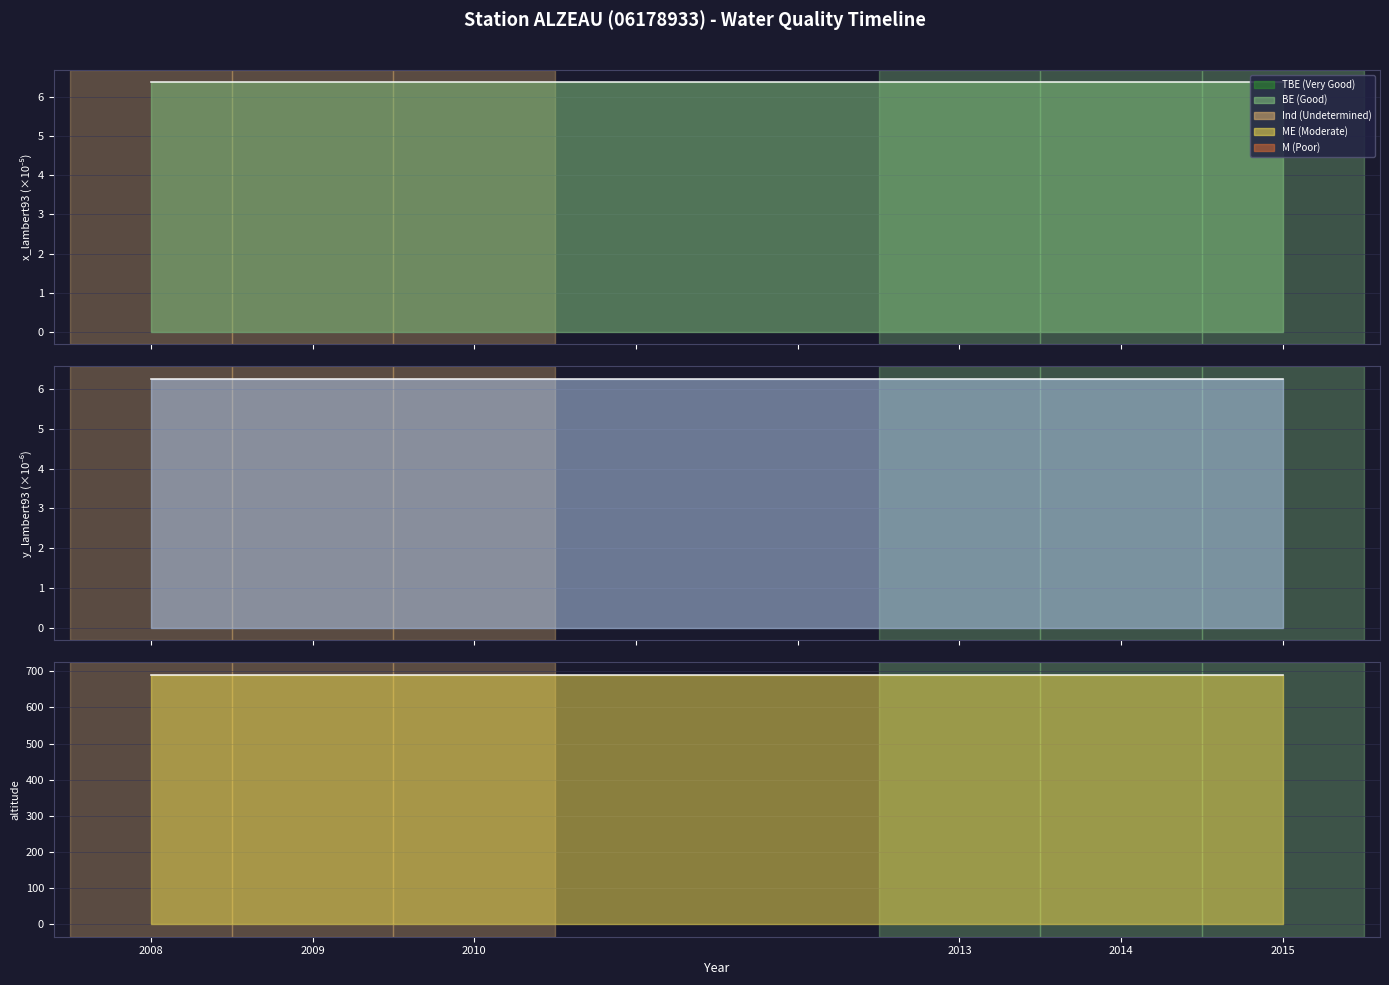

What is the sum of the altitude_line values at 2014 and 2013?

1380.0